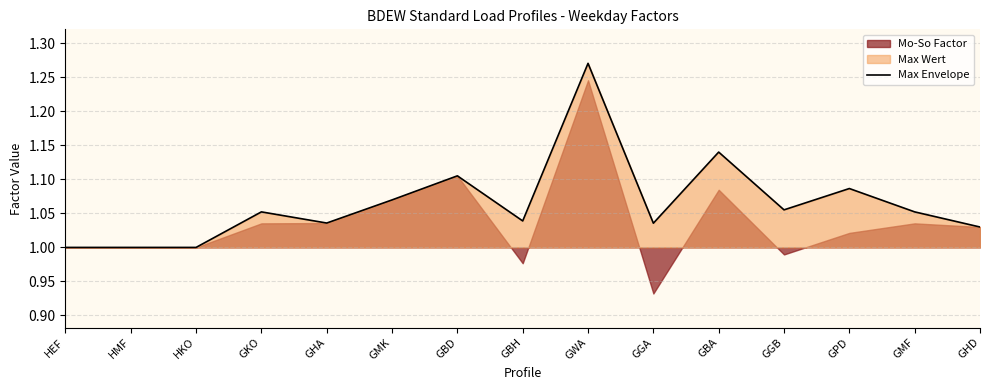

Rank the categories by value from lowest to highest.

HEF, HMF, HKO, GHD, GGA, GHA, GBH, GKO, GMF, GGB, GMK, GPD, GBD, GBA, GWA